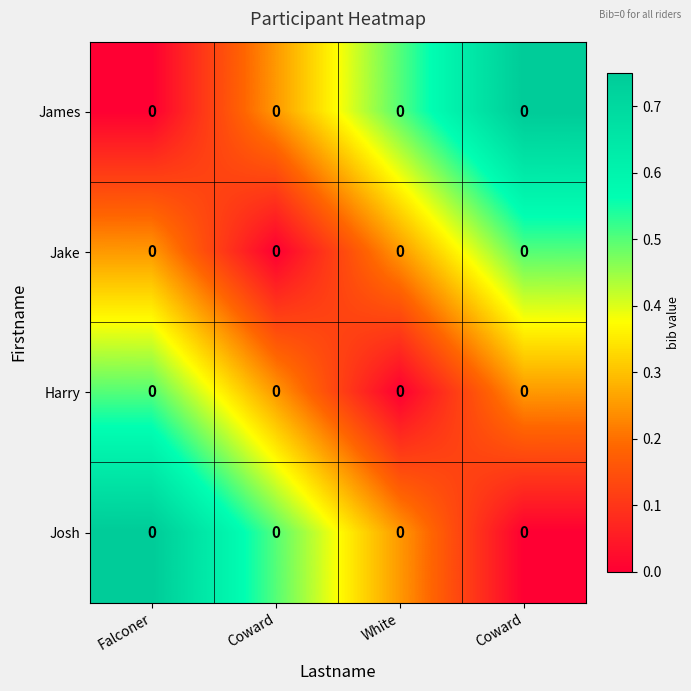

Is it true that Jake equals 0.1 at White?

False